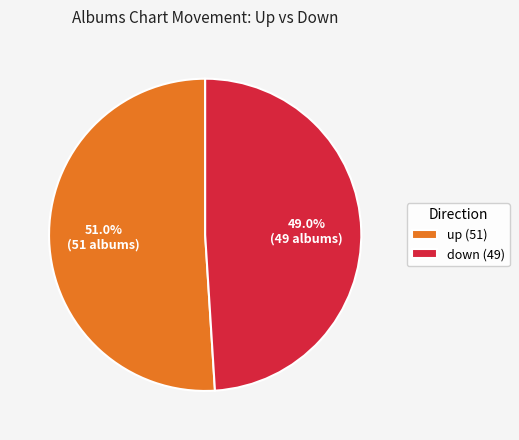

Rank the categories by value from highest to lowest.

up, down